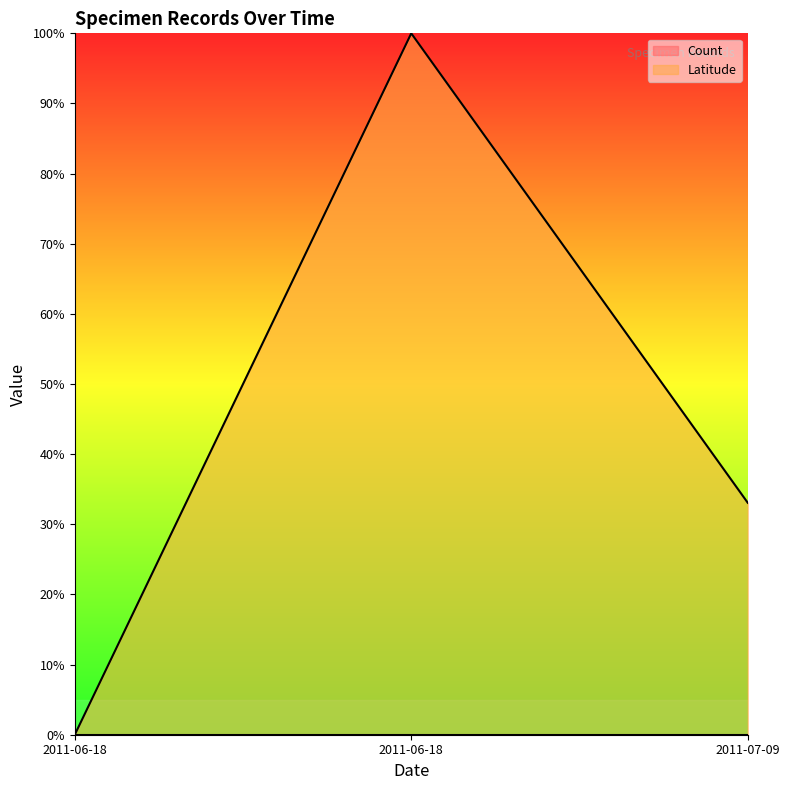

What is the average value?

0.4